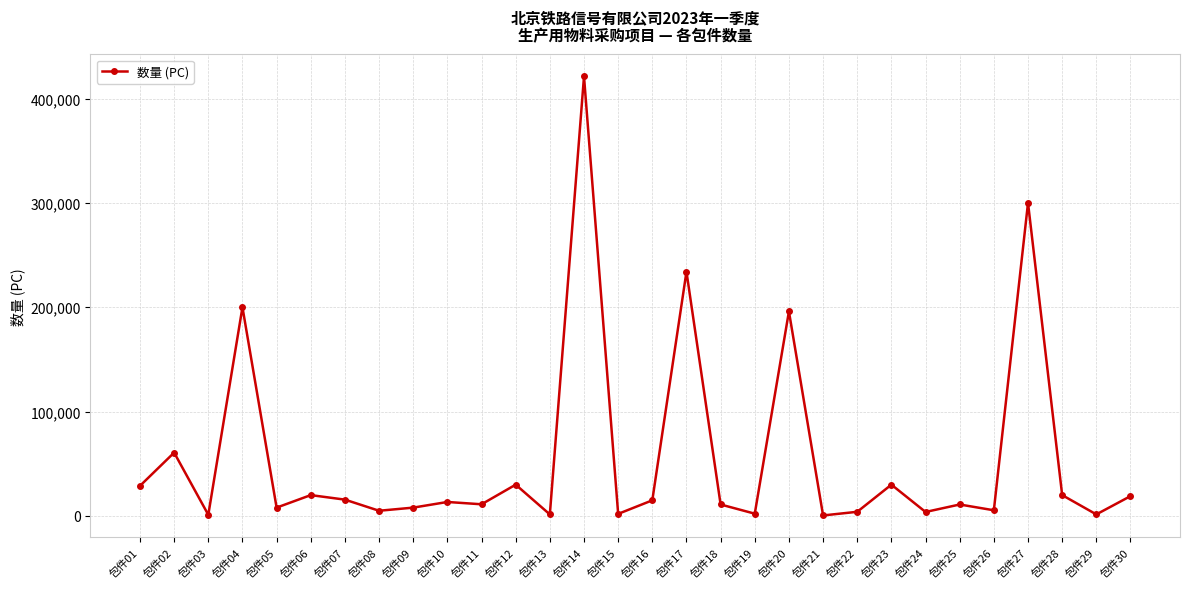

What is the smallest value displayed?

500